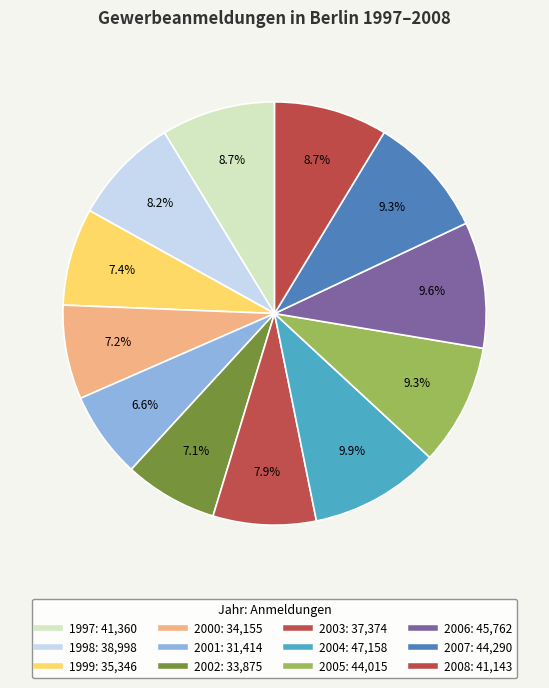

Is it true that 1997 is 9% of the pie?

True